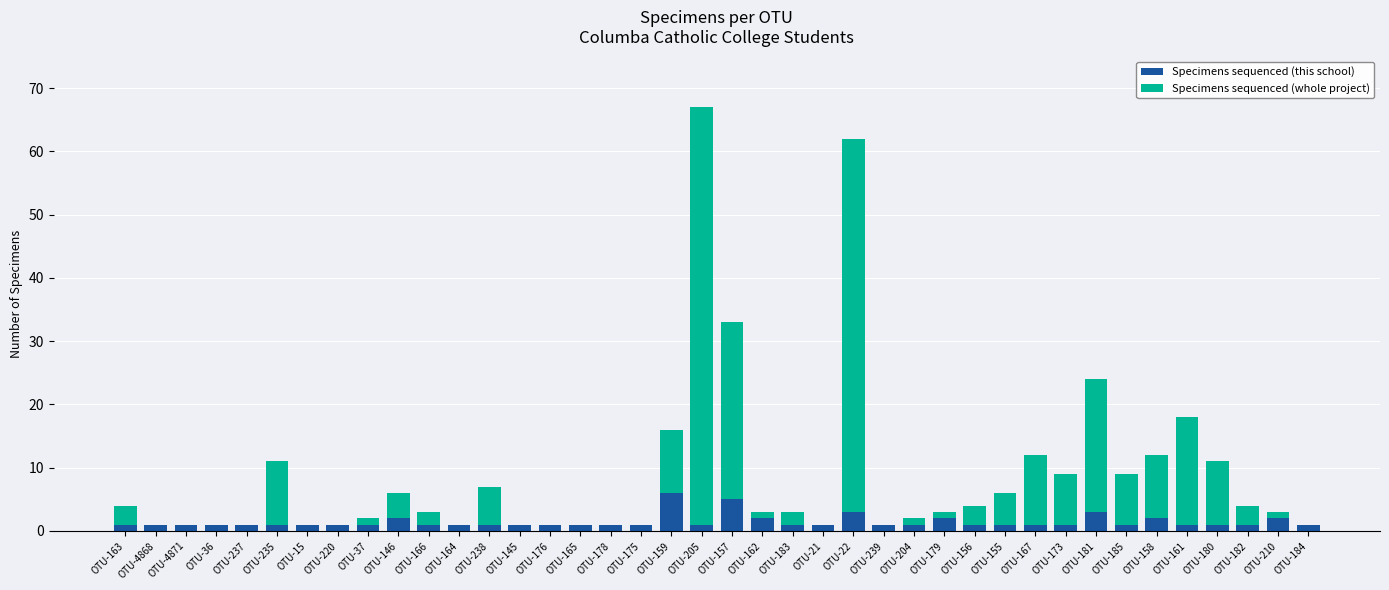

The Specimens sequenced (this school) series shows 1 at OTU-4871. True or false?

True